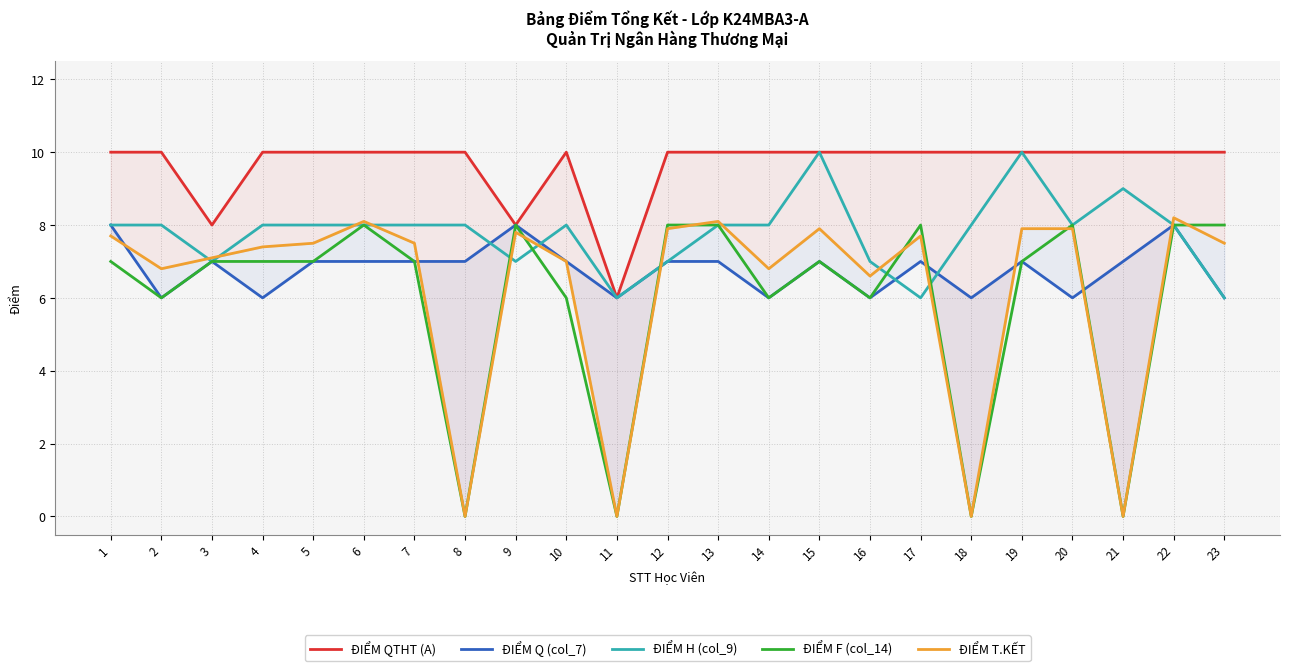

What are all the series names shown in the legend?

ĐIỂM QTHT (A), ĐIỂM Q (col_7), ĐIỂM H (col_9), ĐIỂM F (col_14), ĐIỂM T.KẾT